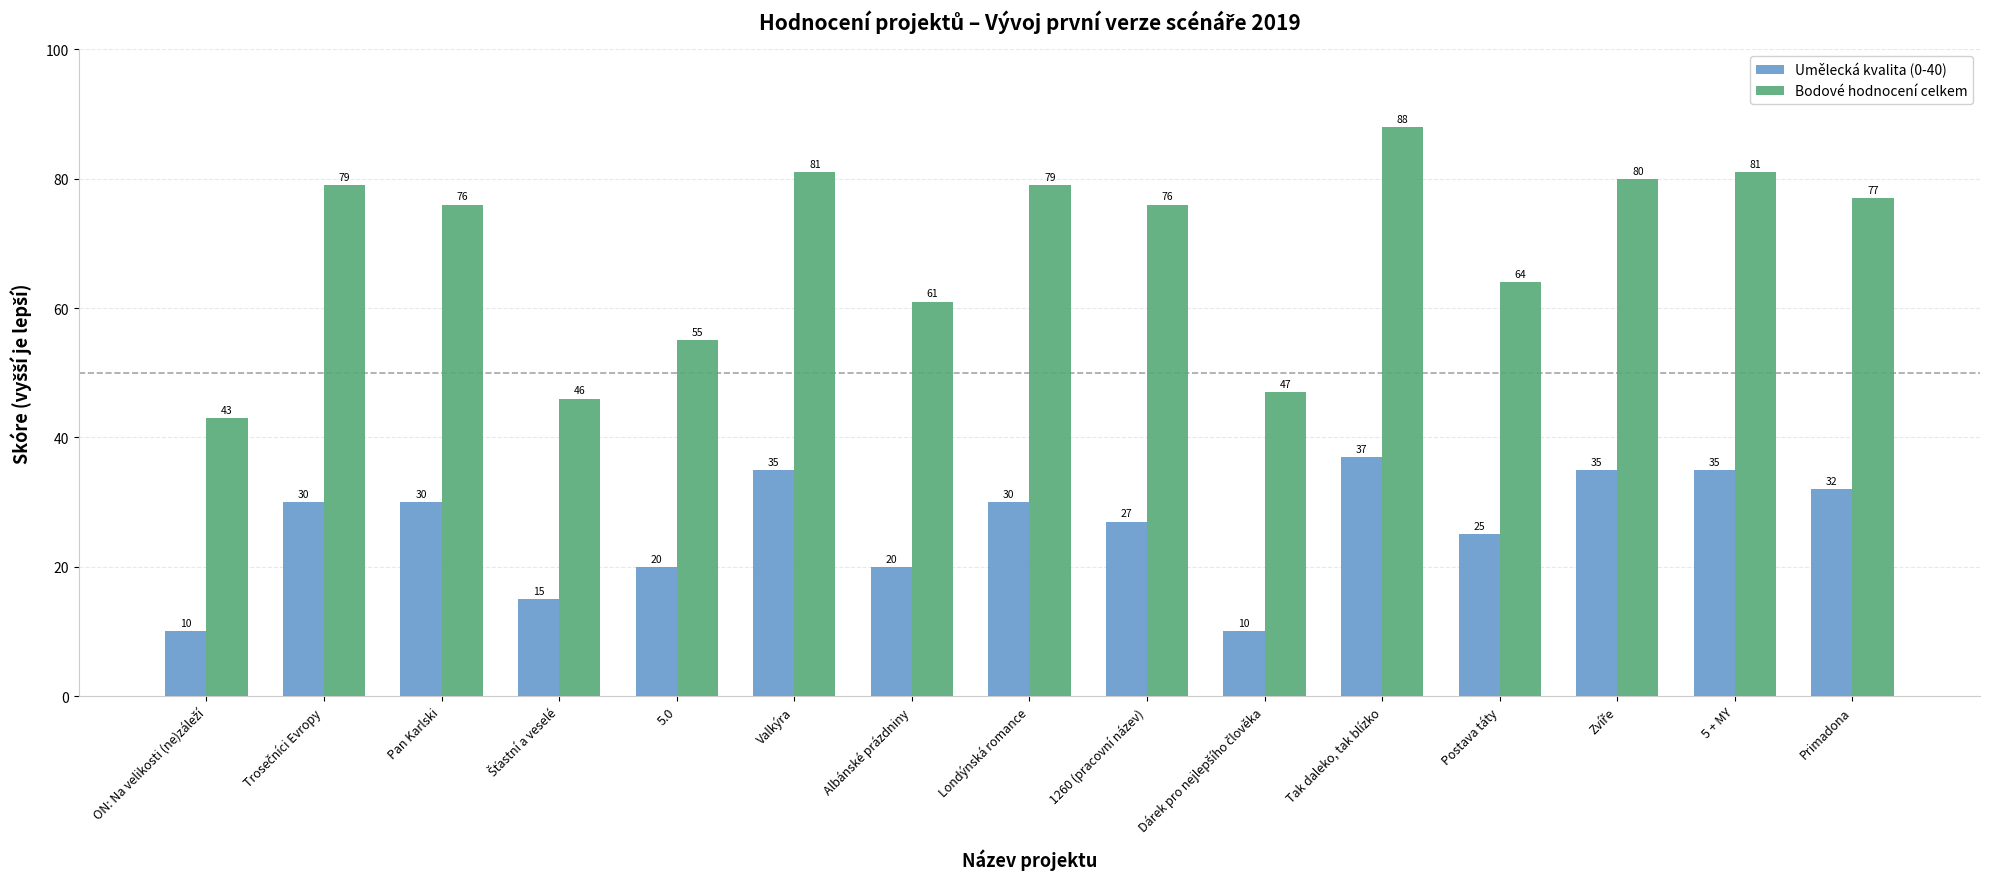

Rank the series by their average value, from lowest to highest.

Umělecká kvalita (0-40), Bodové hodnocení celkem